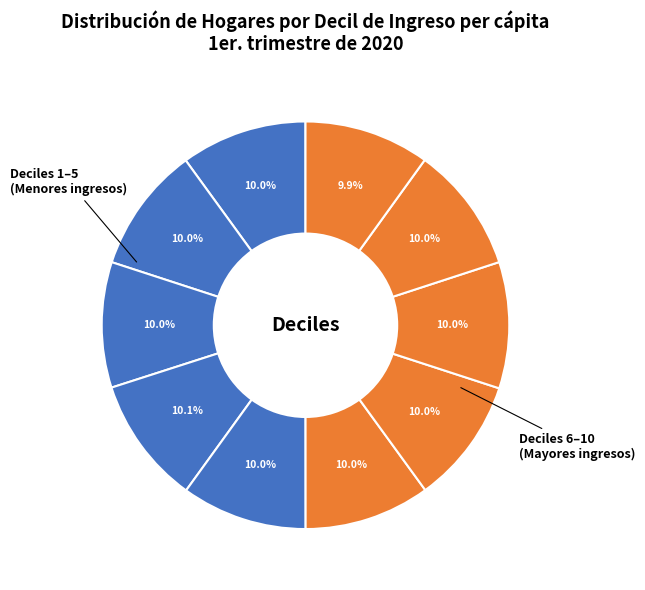

Which category has the smallest portion of the pie?

10